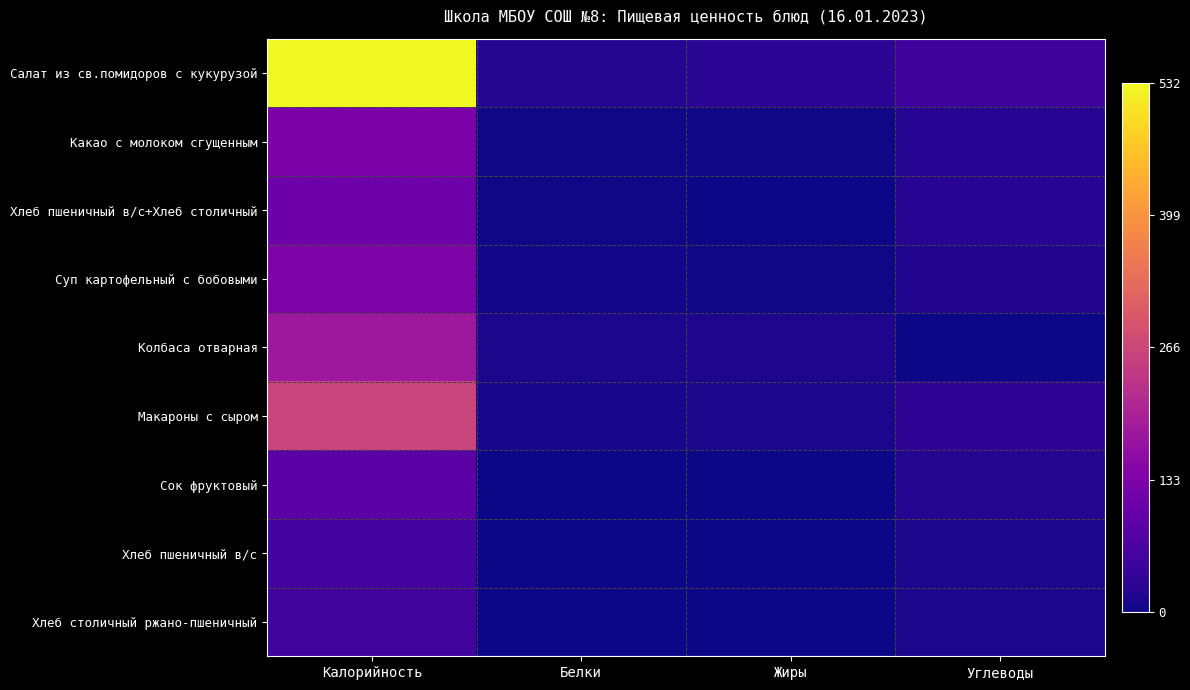

List the series in order of their peak value, highest first.

Салат из св.помидоров с кукурузой, Макароны с сыром, Колбаса отварная, Суп картофельный с бобовыми, Какао с молоком сгущенным, Хлеб пшеничный в/с+Хлеб столичный, Сок фруктовый, Хлеб пшеничный в/с, Хлеб столичный ржано-пшеничный